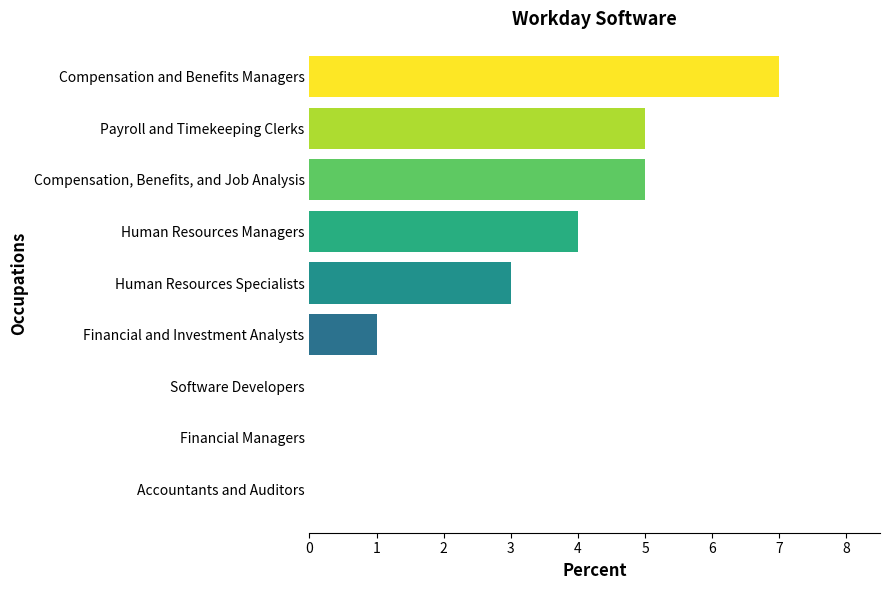

Does the chart contain stacked bars?

No